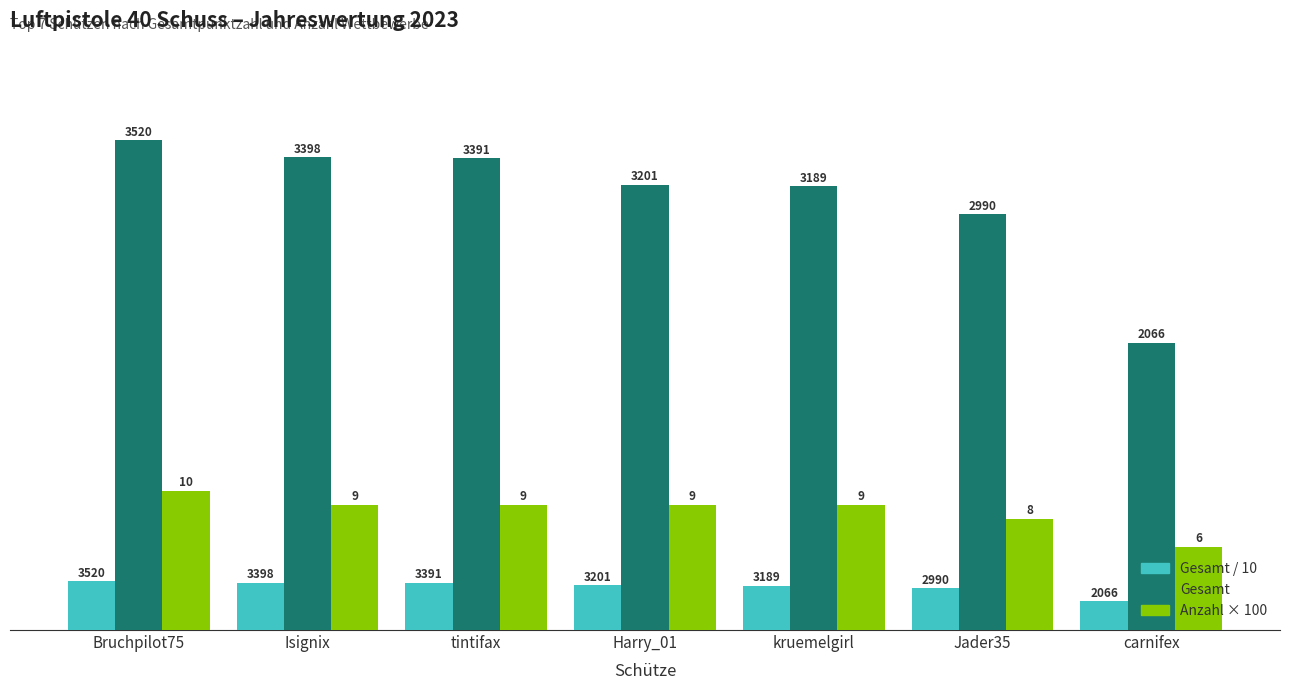

List the series in order of their peak value, lowest first.

Gesamt / 10, Anzahl × 100, Gesamt